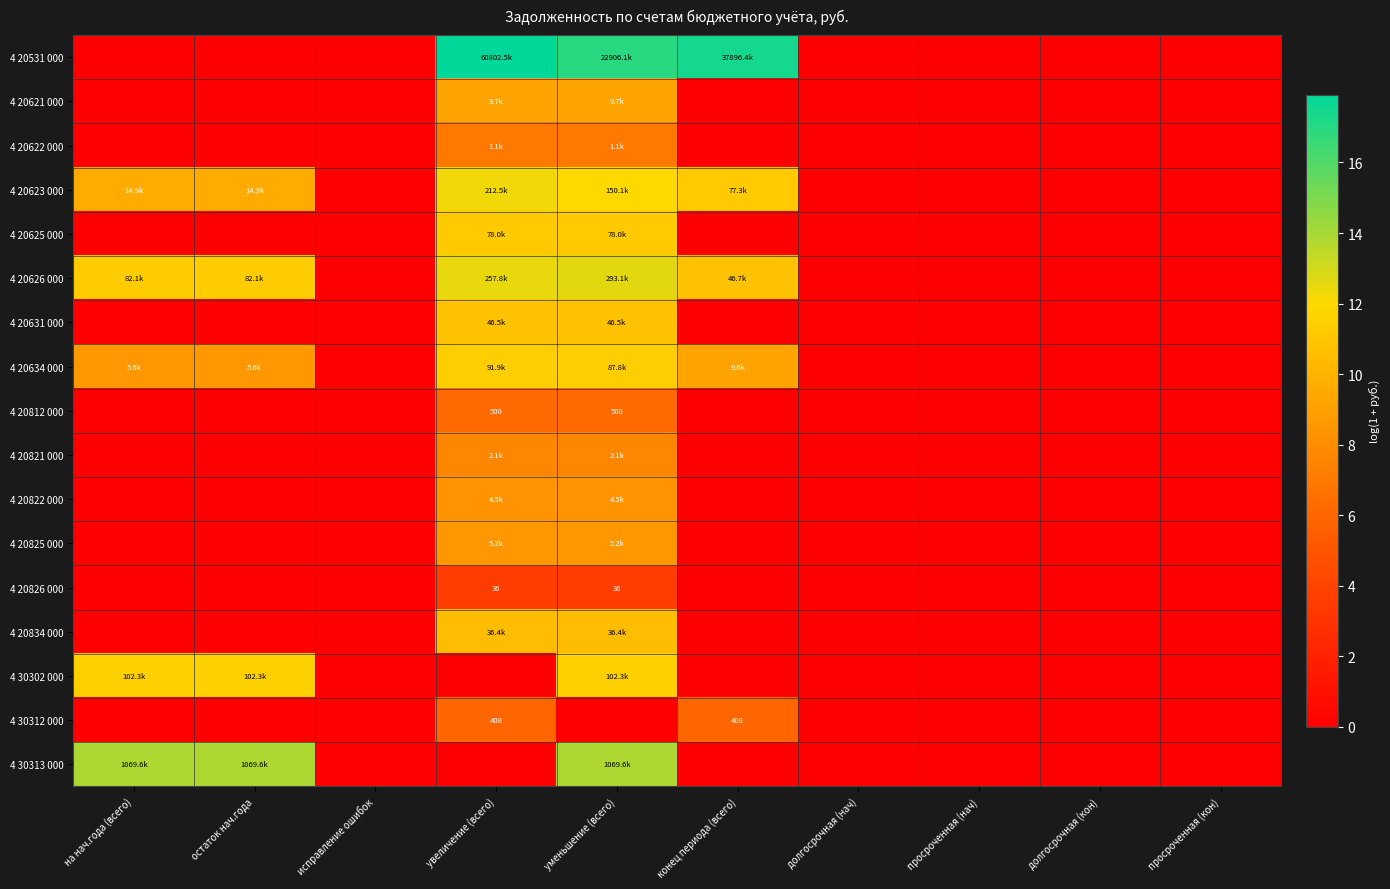

List the series in order of their peak value, highest first.

4 20531 000, 4 30313 000, 4 20626 000, 4 20623 000, 4 30302 000, 4 20634 000, 4 20625 000, 4 20631 000, 4 20834 000, 4 20621 000, 4 20825 000, 4 20822 000, 4 20821 000, 4 20622 000, 4 20812 000, 4 30312 000, 4 20826 000